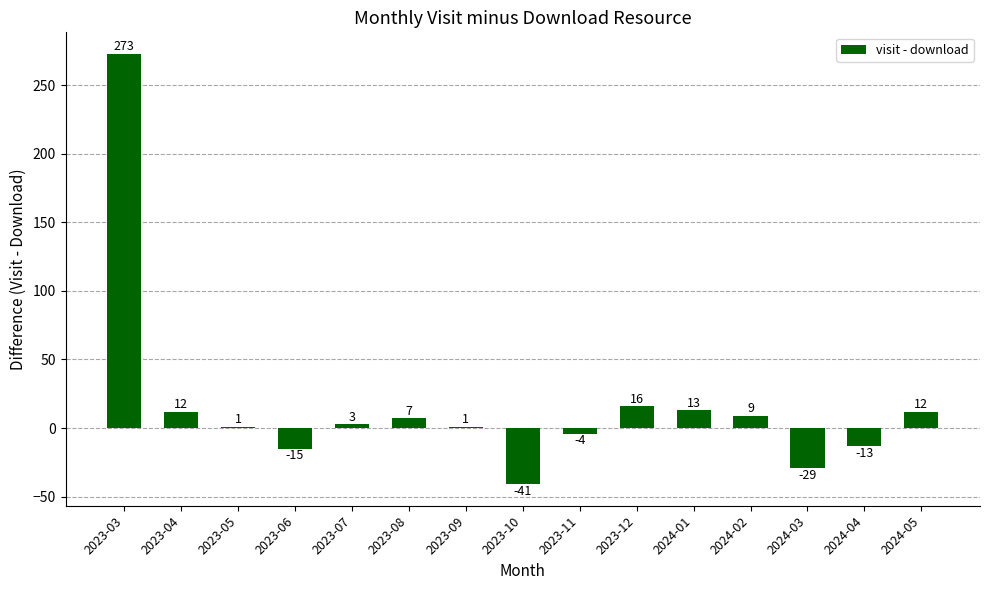

Which category has the highest value across all series?

2023-03